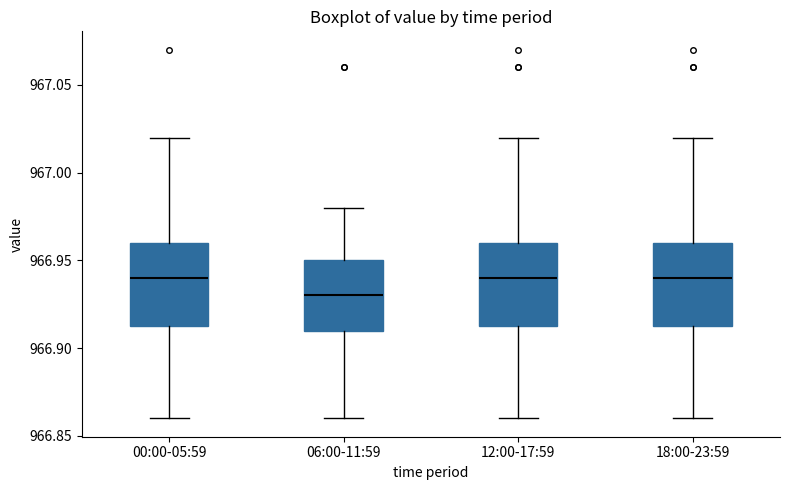

Reading left to right, transcribe this box plot: for each box, give where its median line is, the range the box spans, and where its two whiskers end, as read against the y-axis. The values are not printed on the chart, so give them approximately, as read against the axis.

00:00-05:59: median 966.940, box 966.915 to 966.960, whiskers 966.860 to 967.020
06:00-11:59: median 966.930, box 966.910 to 966.950, whiskers 966.860 to 966.980
12:00-17:59: median 966.940, box 966.915 to 966.960, whiskers 966.860 to 967.020
18:00-23:59: median 966.940, box 966.915 to 966.960, whiskers 966.860 to 967.020